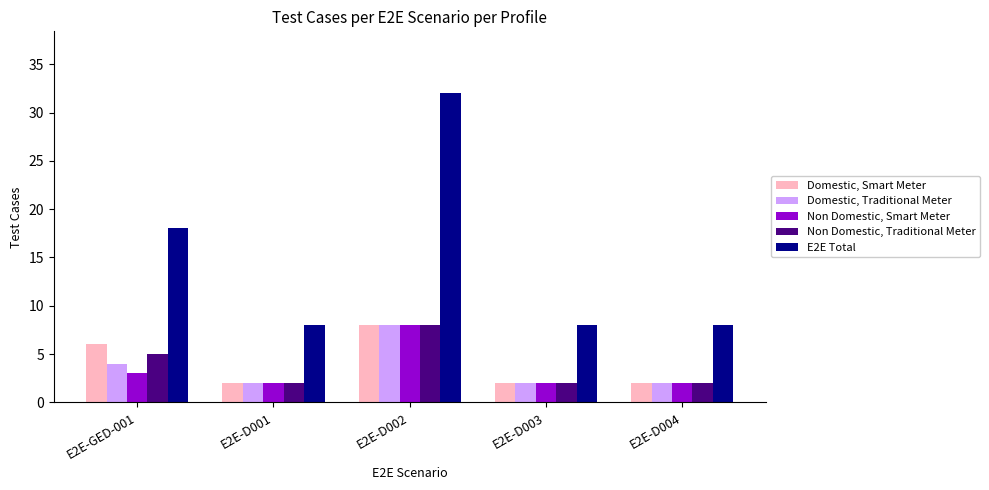

What position from the left is E2E-D002?

3